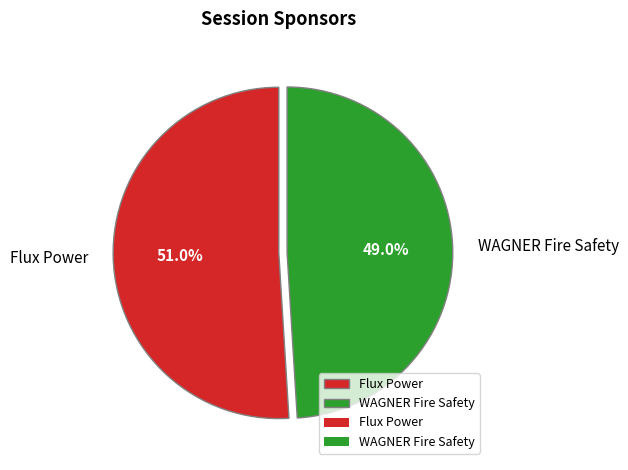

Which has a higher value, WAGNER Fire Safety or Flux Power?

Flux Power